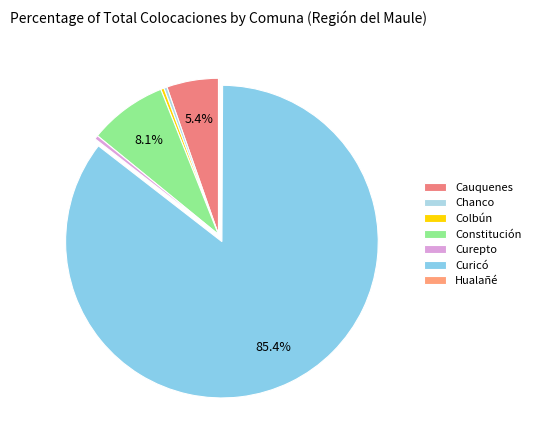

How many slices are in this pie chart?

7